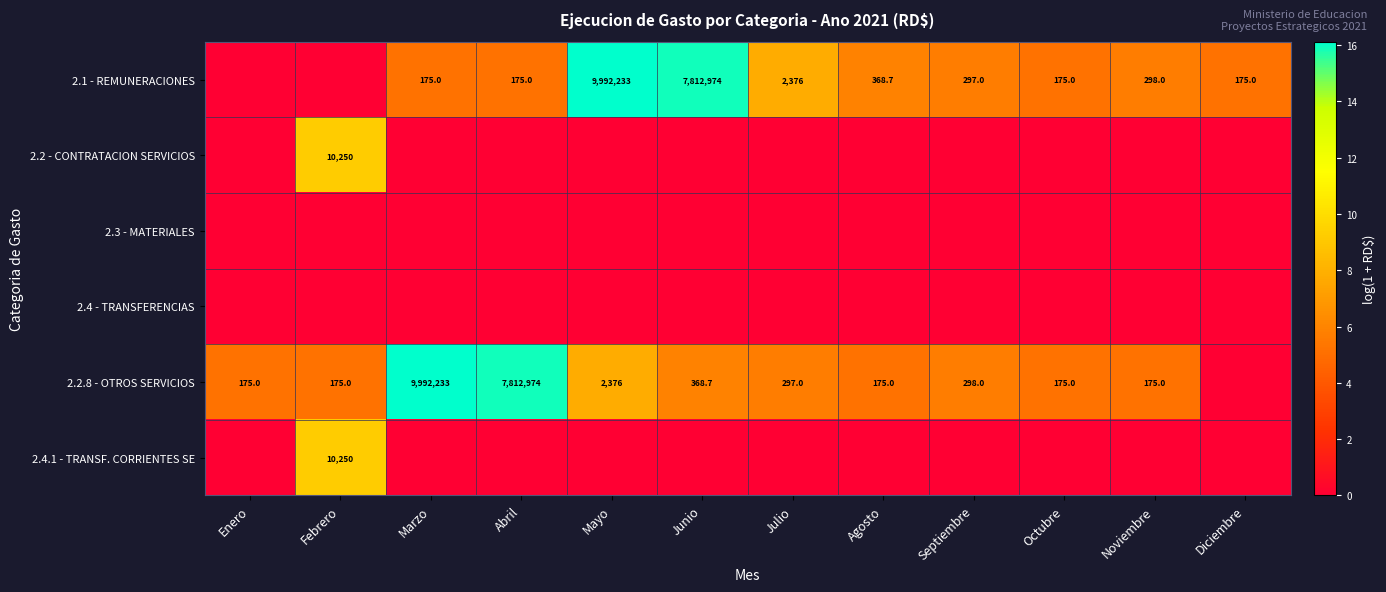

Is it true that 2.1 - REMUNERACIONES equals 3.2 at Marzo?

False